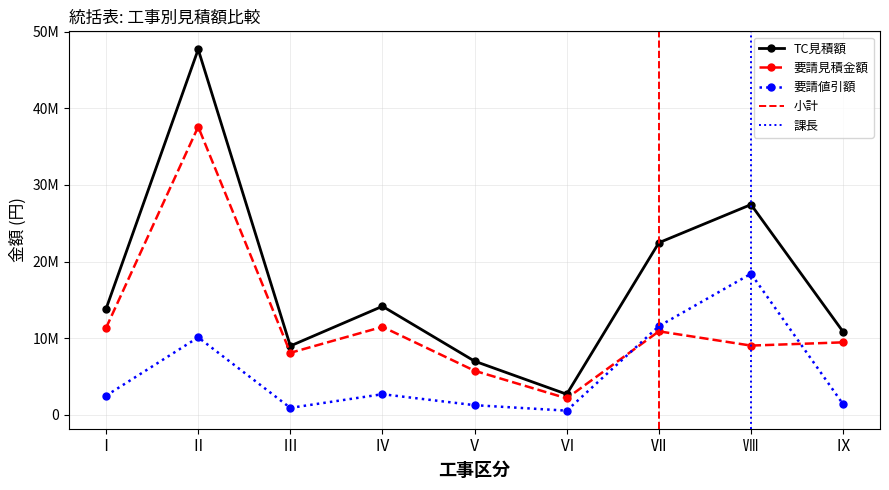

What is the lowest value of the 要請見積金額 series?

2143253